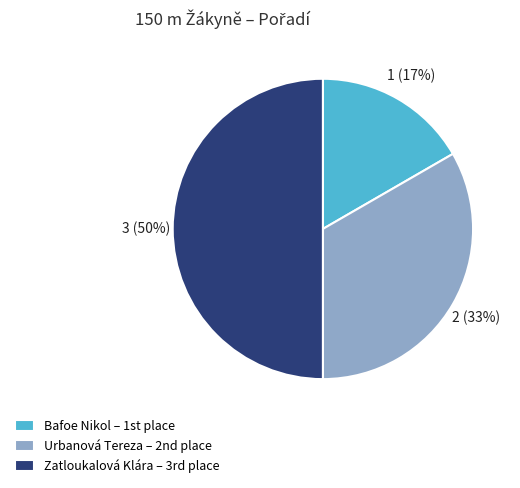

To the nearest percent, what is the difference between the Urbanová Tereza and Zatloukalová Klára slice percentages?

17%